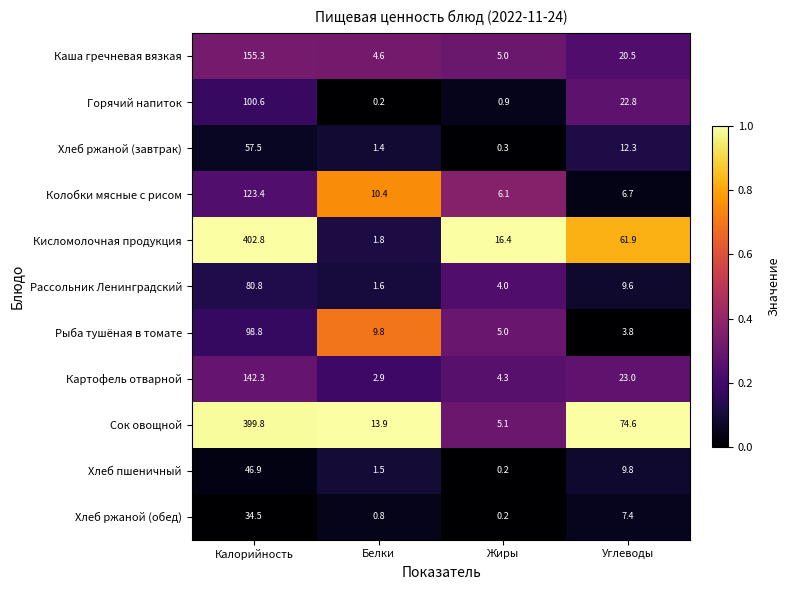

What is the total value across all series at Жиры?

47.5